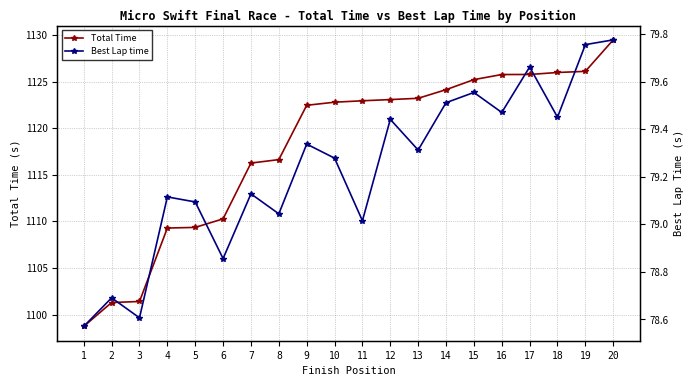

At which category does the chart reach its peak across all series?

20